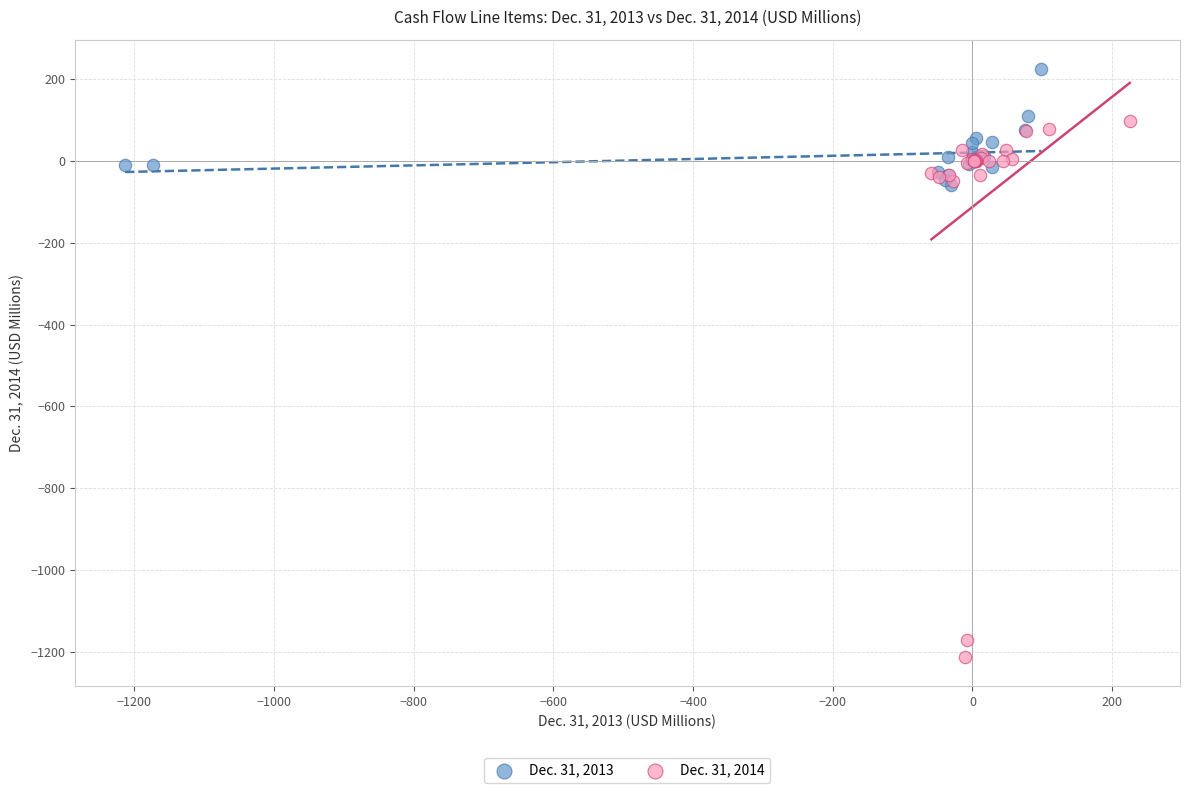

Which series contains the highest Y value?

Dec. 31, 2013